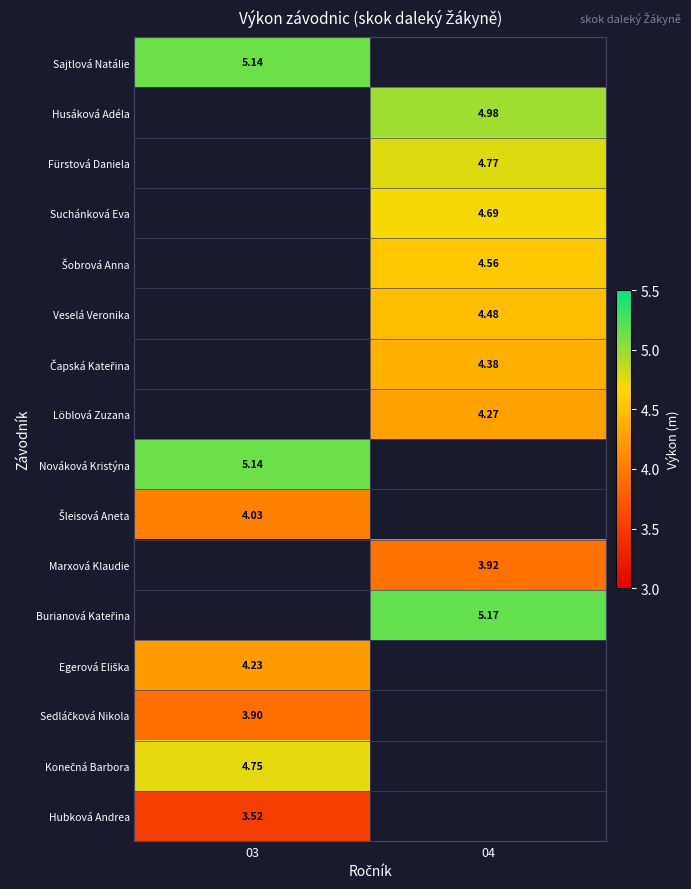

At how many categories does at least one series exceed 5?

2